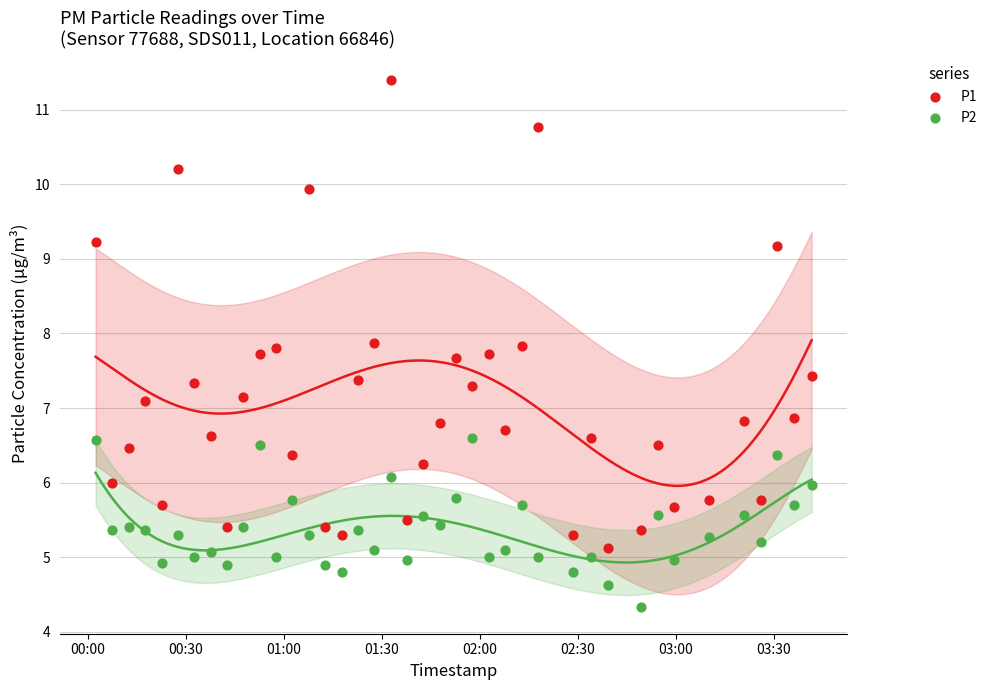

What are all the series names shown in the legend?

P1, P2